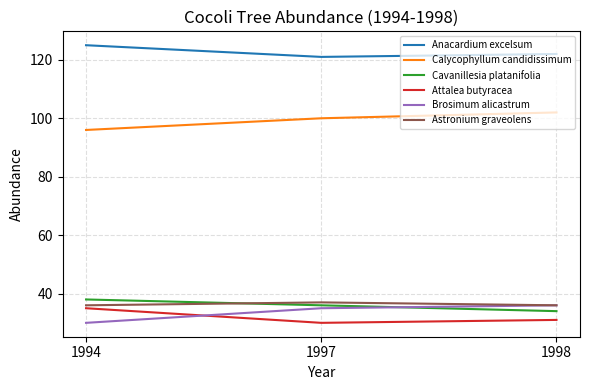

What is the total value across all series at 1994?

360